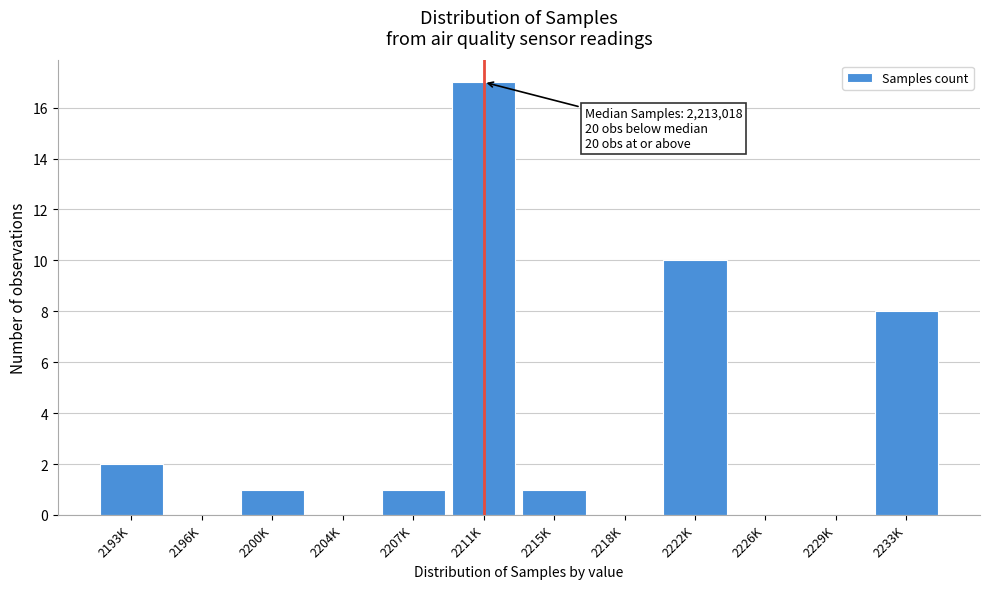

Reading right to left, what are all the values shown in this chart?

2233K=8	2229K=0	2226K=0	2222K=10	2218K=0	2215K=1	2211K=17	2207K=1	2204K=0	2200K=1	2196K=0	2193K=2